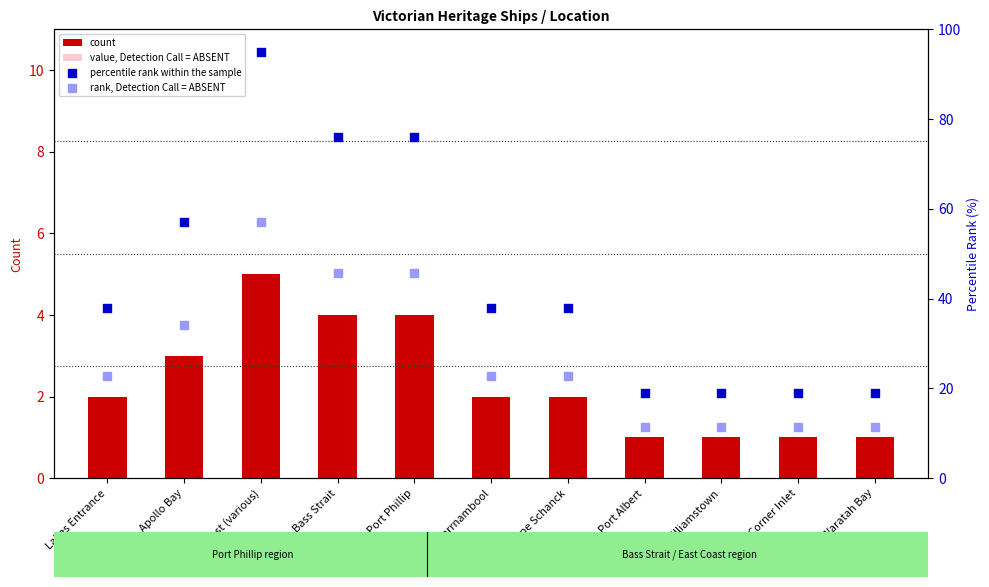

Which series has the widest spread of Y values?

percentile rank within the sample